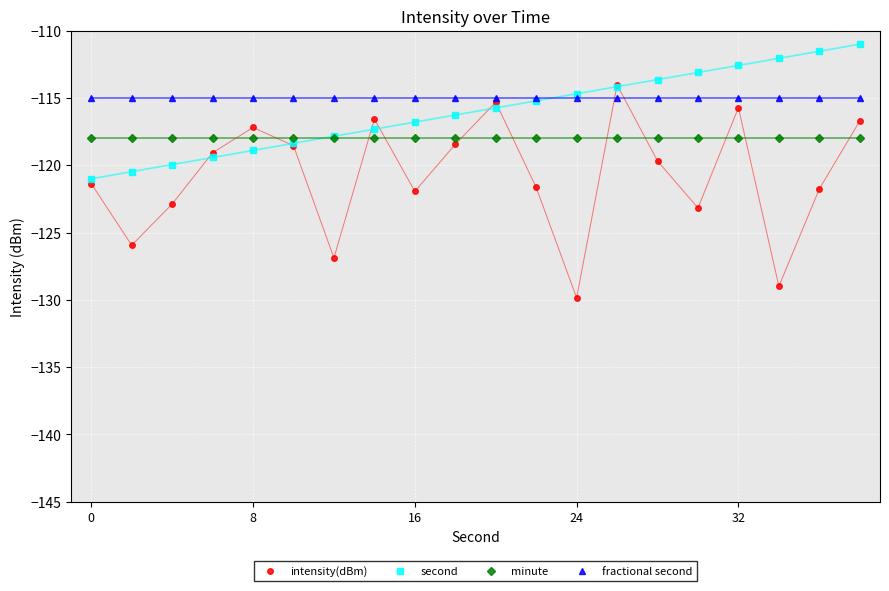

List the series in order of their overall mean, lowest first.

intensity(dBm), minute, second, fractional second